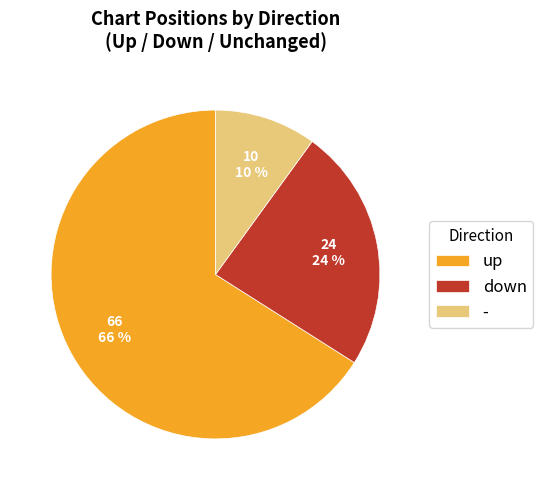

To the nearest percent, what is the difference between the largest and smallest slice percentages?

56%